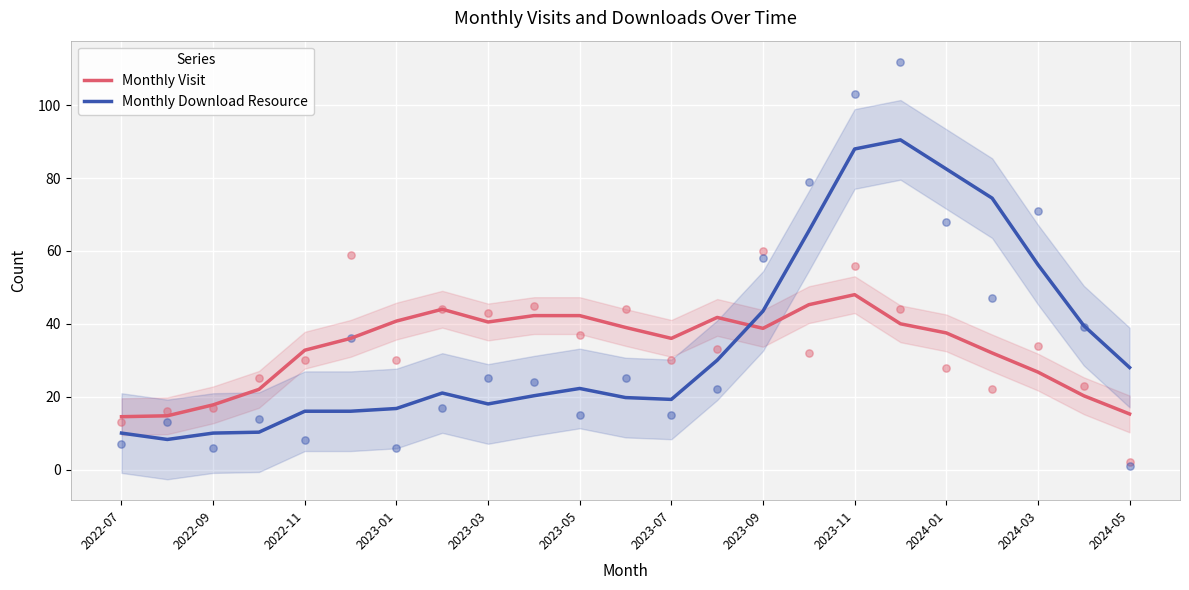

Which series contains the lowest Y value?

Monthly Download Resource